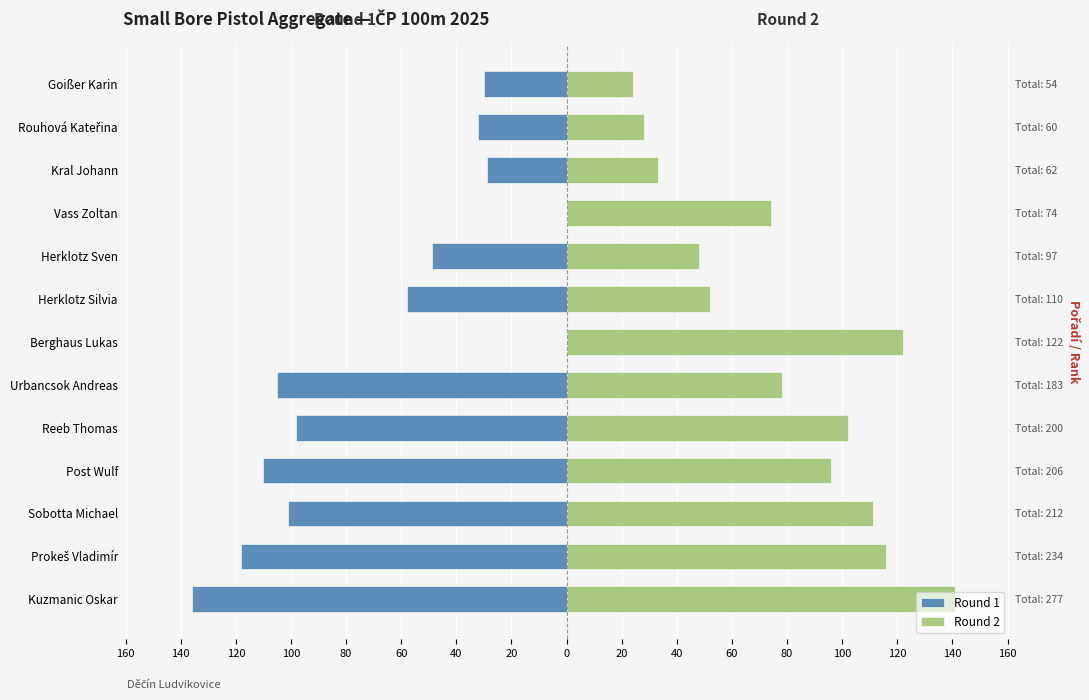

What is the sum of all Round 1 values?

-866